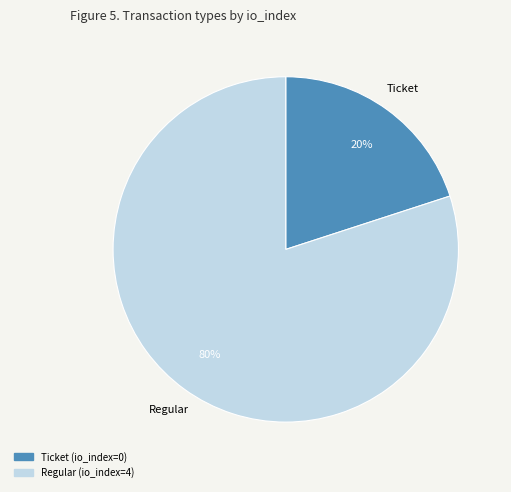

Which slice is the smallest?

Ticket